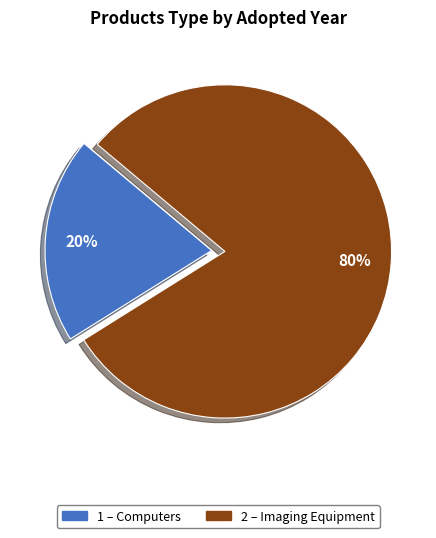

How many segments does this pie chart have?

2